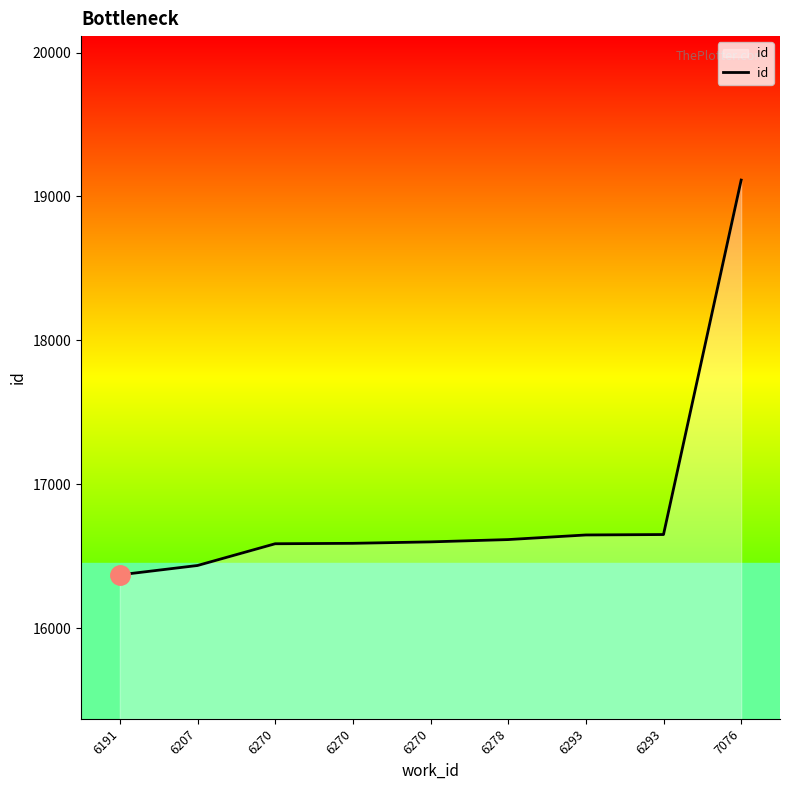

The value at 6270 is 23975. True or false?

False